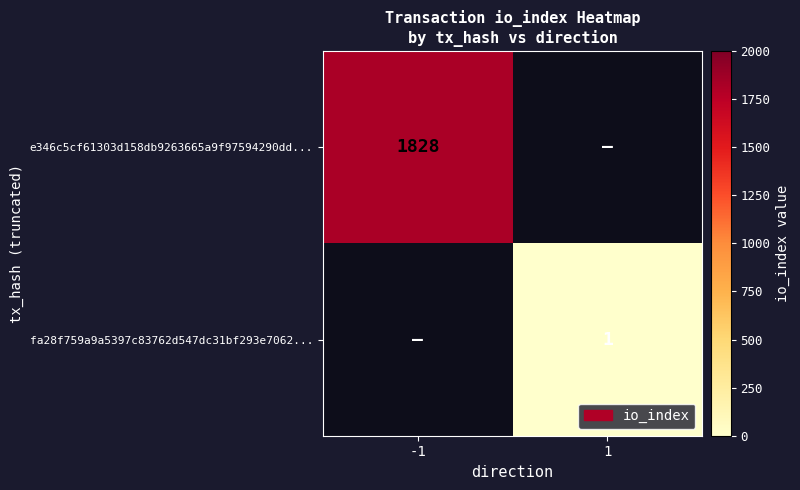

The value of fa28f759a9a5397c83762d547dc31bf293e7062... at 1 is 1.5. True or false?

False